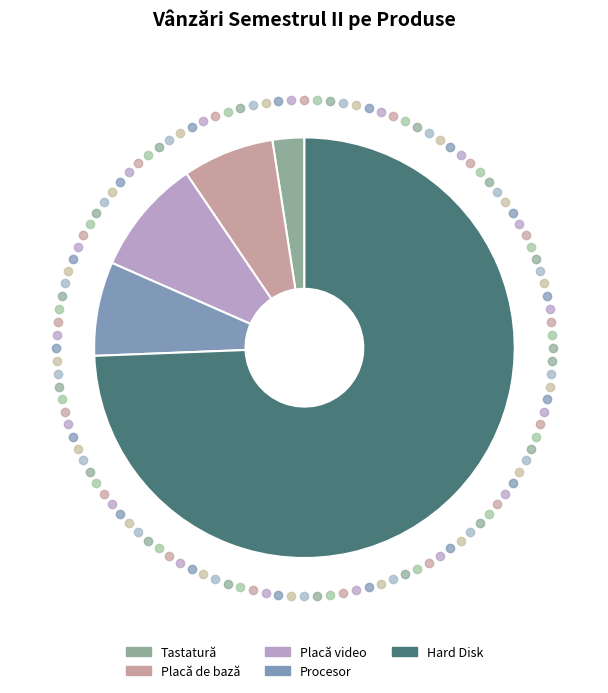

To the nearest percent, what percentage of the pie is Tastatură?

2%